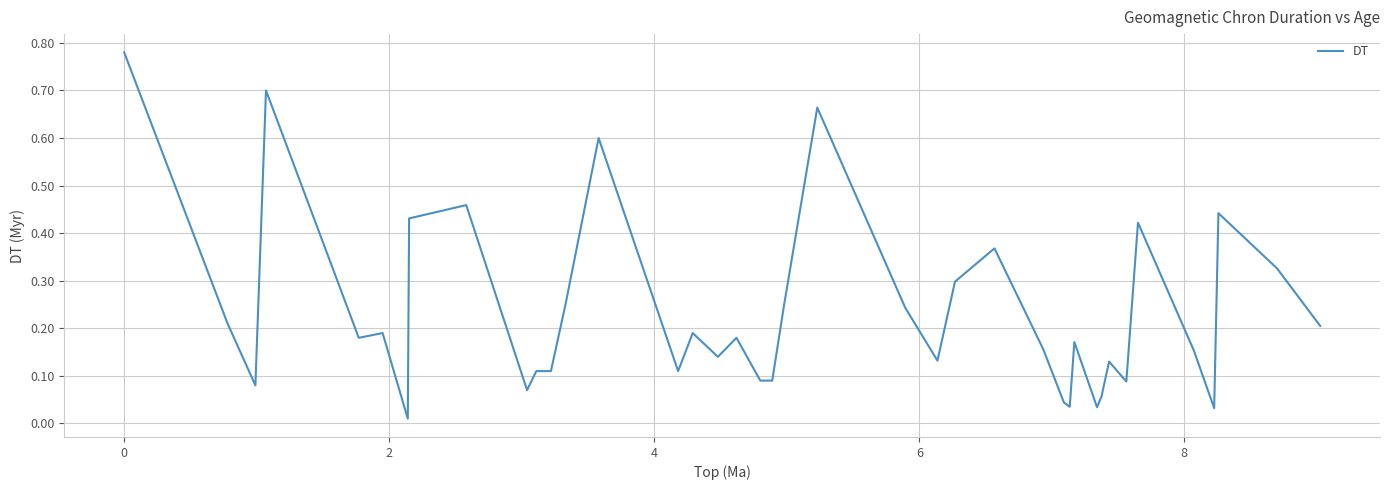

Does the chart display data point markers on the line(s)?

No